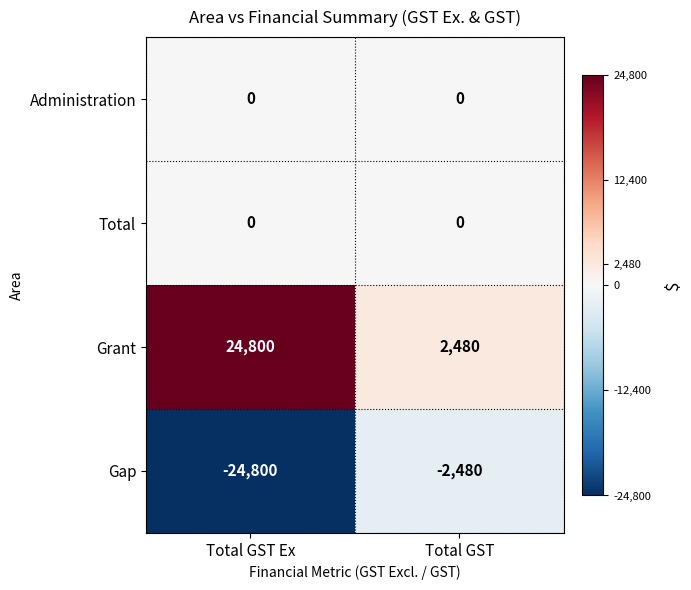

What value does the Gap series have at Total GST Ex, to the nearest 50?

-24800